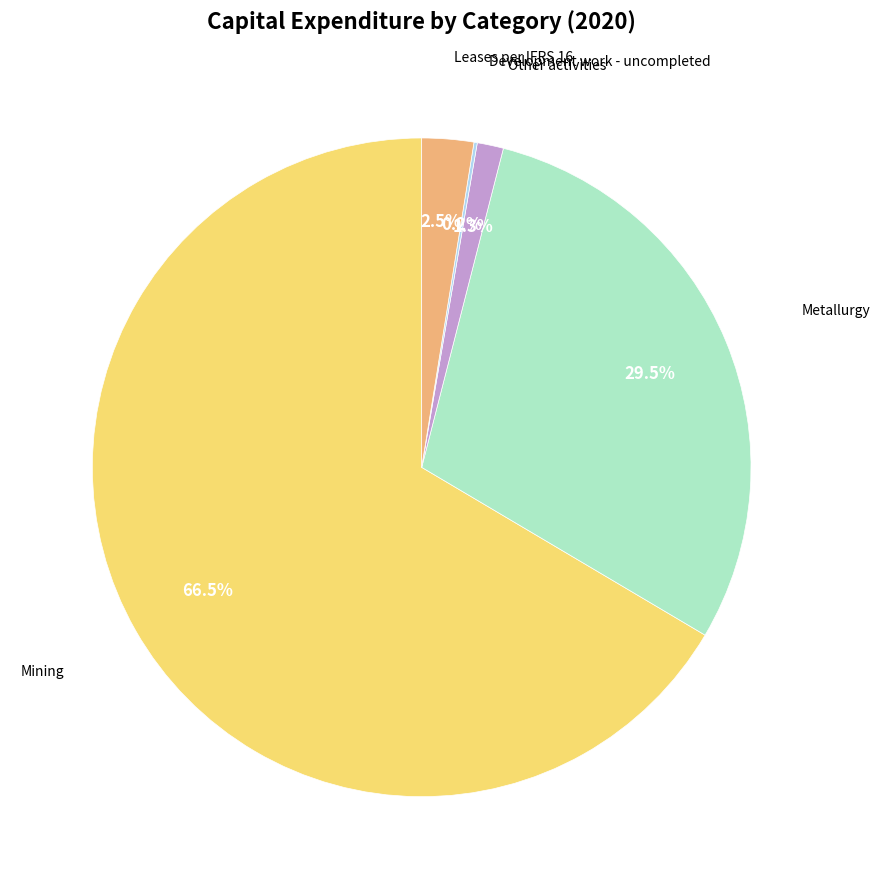

Is there any slice that represents more than half of the pie?

Yes